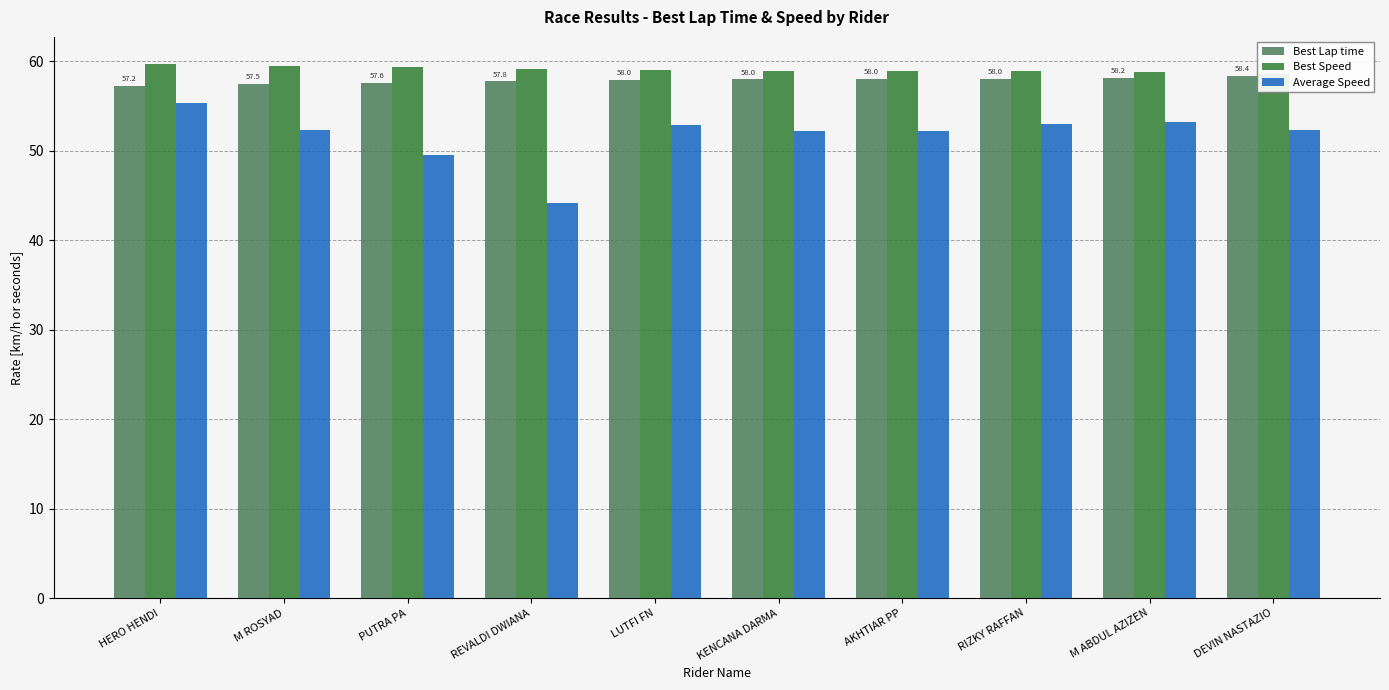

Is the value of Best Speed at HERO HENDI greater than the value of Average Speed at M ROSYAD?

Yes